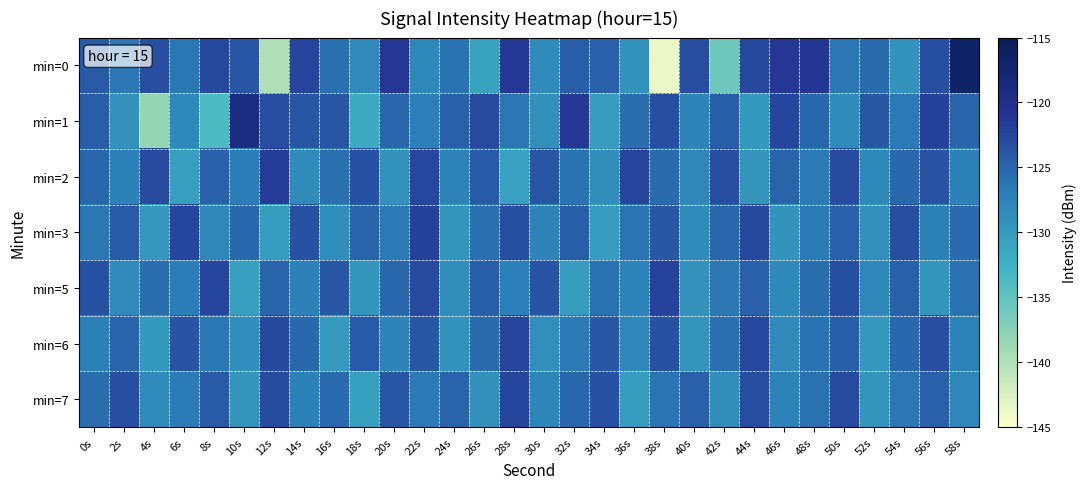

List the series in order of their peak value, lowest first.

min=7, min=6, min=5, min=3, min=2, min=1, min=0